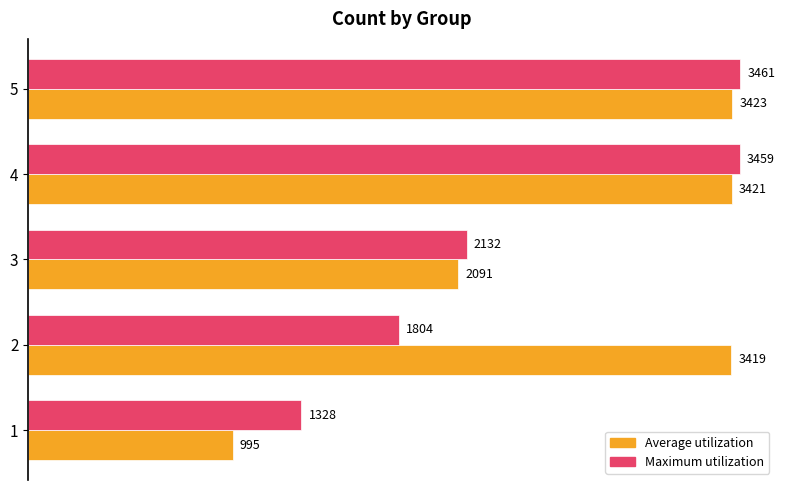

What is the total value across all series at 2?

5223